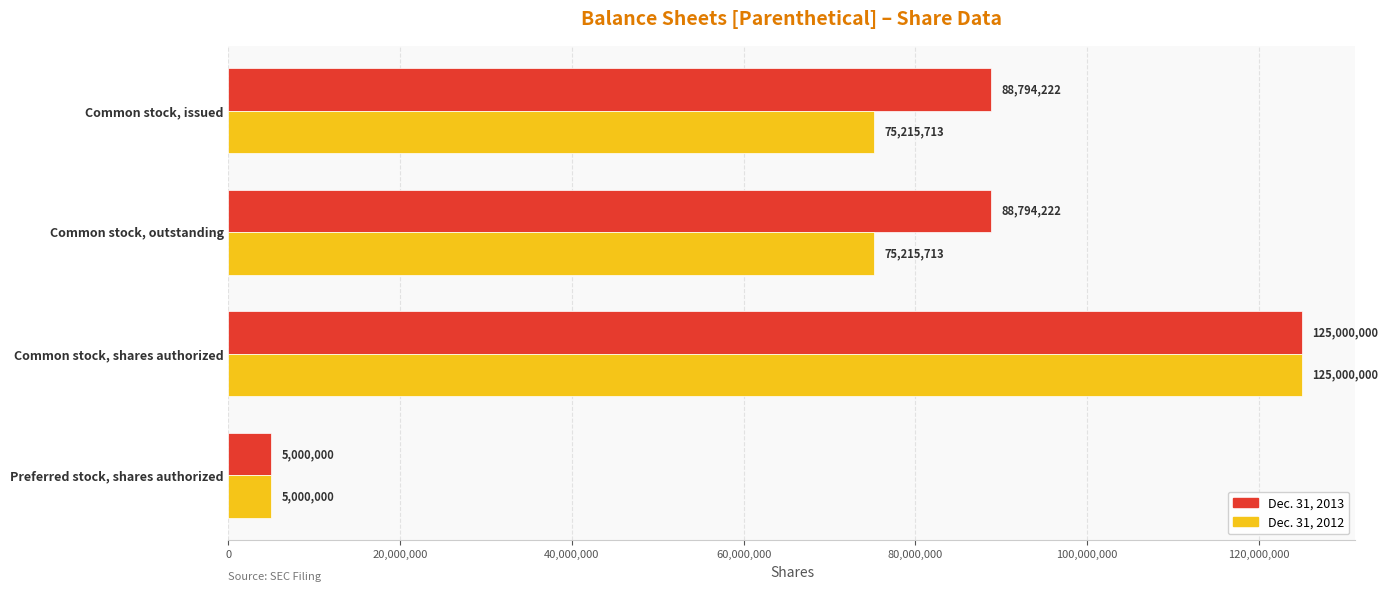

What is the difference between the maximum and minimum values in the Dec. 31, 2013 series?

120000000